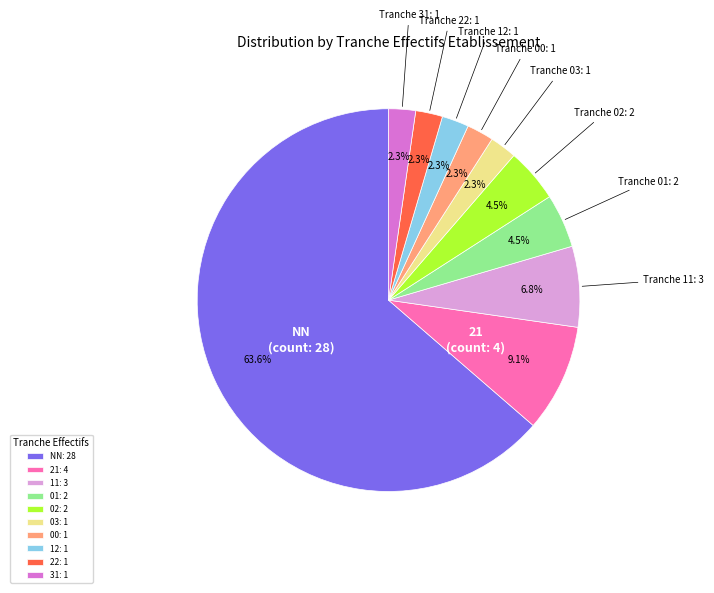

Do NN and 11 together represent more than half of the pie?

Yes